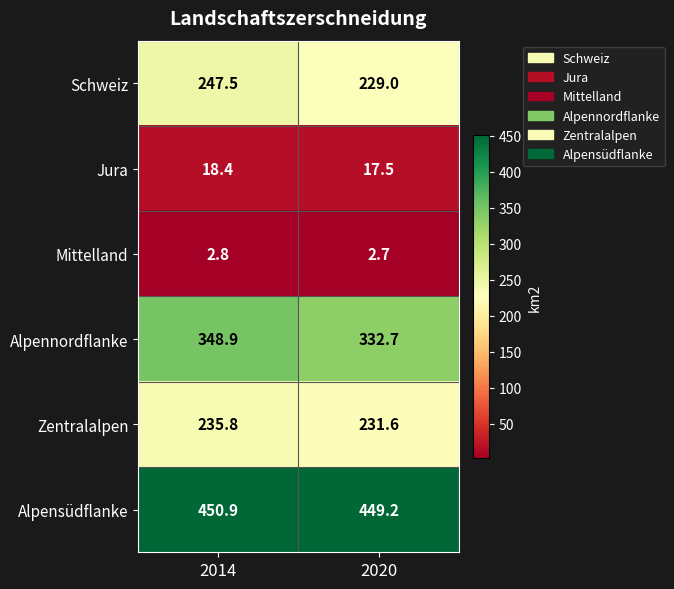

How many series are shown in this chart?

6